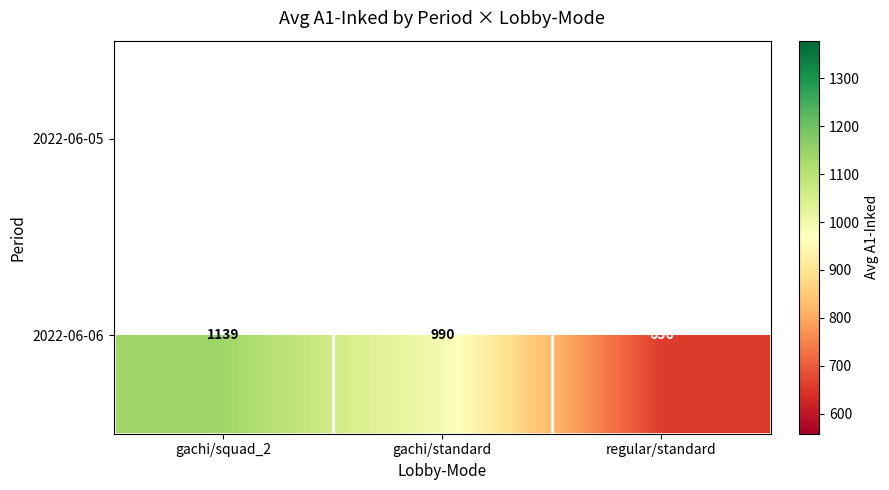

What is the total value across all series at gachi/standard?

2303